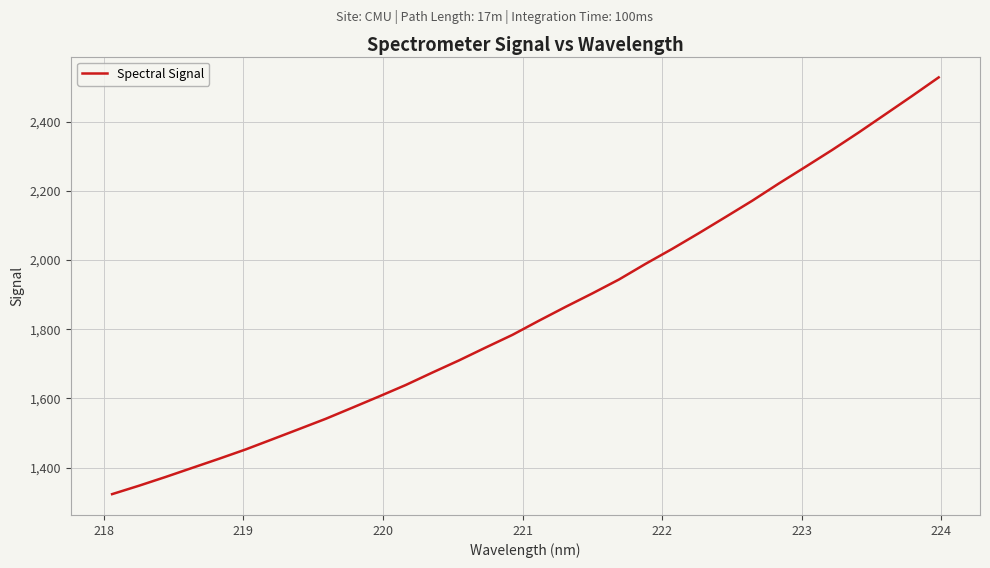

Reading left to right, extract all data points from this chart.

1323.3	1347.4	1372.8	1399.1	1425.4	1452.4	1481.7	1511.2	1540.9	1573.1	1605.6	1638.6	1674.7	1709.9	1747.1	1783.6	1824.7	1864.7	1903.5	1943.7	1989.1	2032.4	2077.8	2124.4	2171.4	2221.3	2269.5	2318.2	2368.9	2421.5	2474.2	2528.0